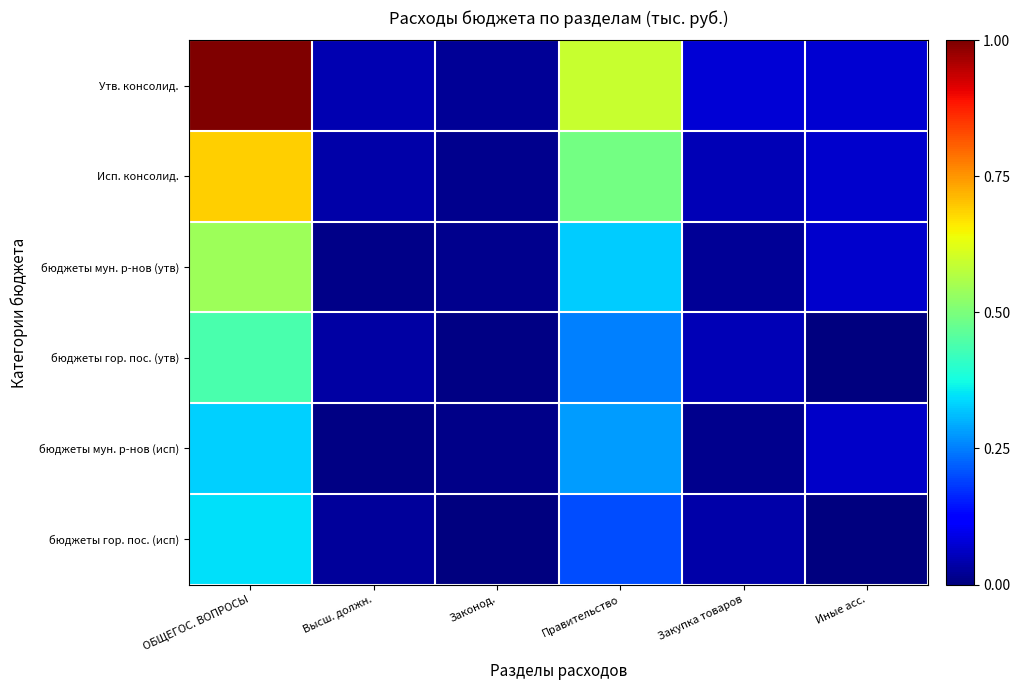

Reading right to left, extract all data points from this chart.

Утв. консолид.: Иные асс.=0.1	Закупка товаров=0.1	Правительство=0.6	Законод.=0.0	Высш. должн.=0.0	ОБЩЕГОС. ВОПРОСЫ=1.0
Исп. консолид.: Иные асс.=0.1	Закупка товаров=0.1	Правительство=0.5	Законод.=0.0	Высш. должн.=0.0	ОБЩЕГОС. ВОПРОСЫ=0.7
бюджеты мун. р-нов (утв): Иные асс.=0.1	Закупка товаров=0.0	Правительство=0.3	Законод.=0.0	Высш. должн.=0.0	ОБЩЕГОС. ВОПРОСЫ=0.5
бюджеты гор. пос. (утв): Иные асс.=0.0	Закупка товаров=0.1	Правительство=0.3	Законод.=0.0	Высш. должн.=0.0	ОБЩЕГОС. ВОПРОСЫ=0.4
бюджеты мун. р-нов (исп): Иные асс.=0.1	Закупка товаров=0.0	Правительство=0.3	Законод.=0.0	Высш. должн.=0.0	ОБЩЕГОС. ВОПРОСЫ=0.3
бюджеты гор. пос. (исп): Иные асс.=0.0	Закупка товаров=0.0	Правительство=0.2	Законод.=0.0	Высш. должн.=0.0	ОБЩЕГОС. ВОПРОСЫ=0.3